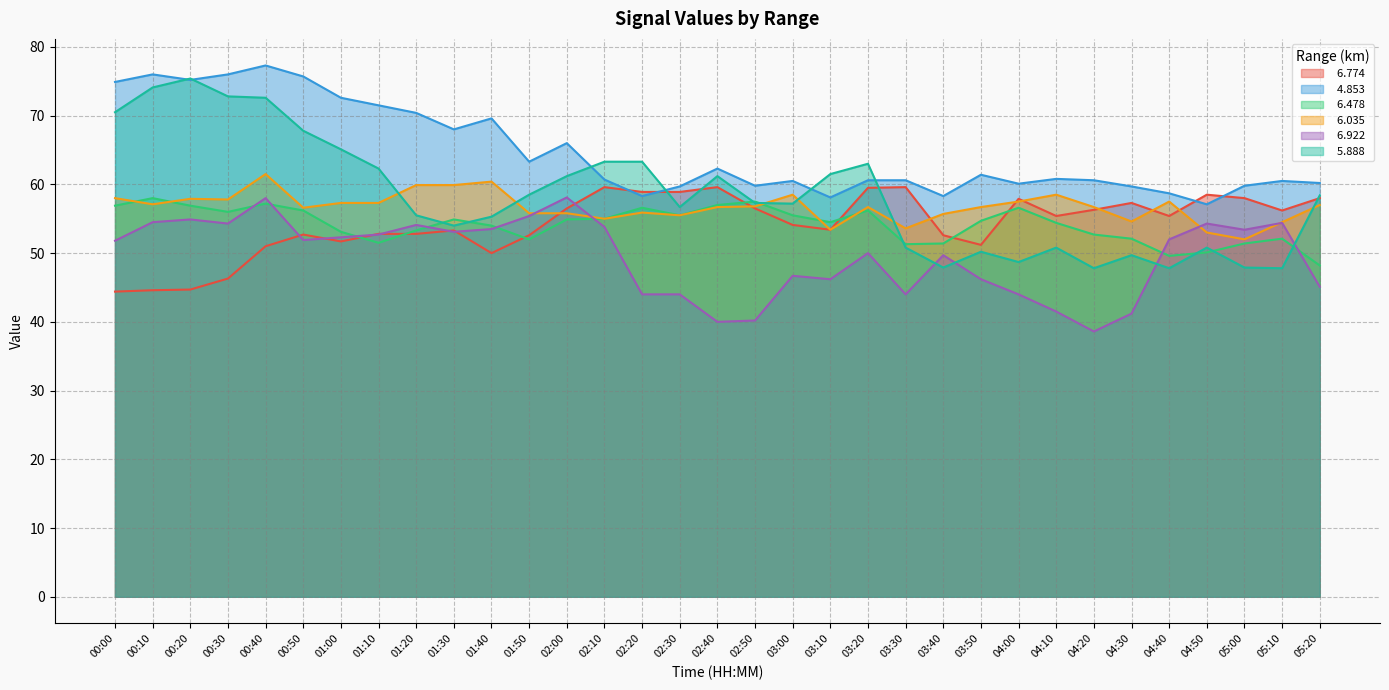

What is the difference between the second highest and minimum values in the   4.853 series?

18.9